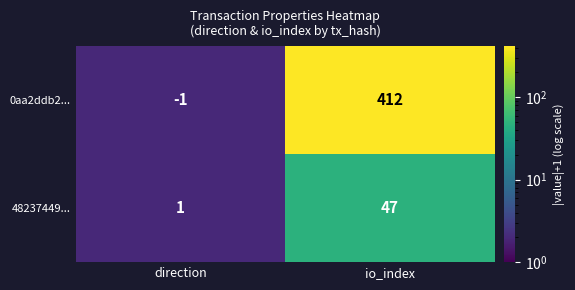

At which label is 0aa2ddb2... closest to 205?

direction